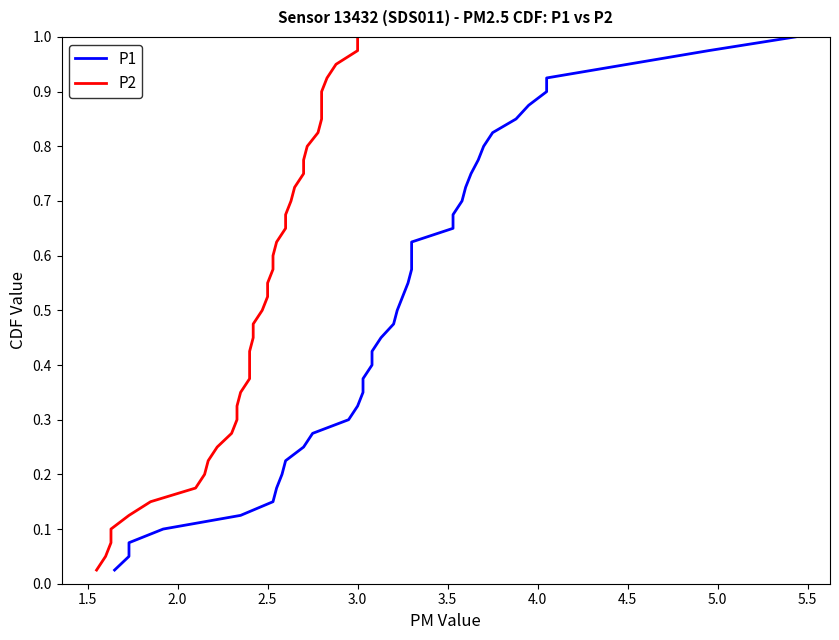

How many lines are shown in the chart?

2